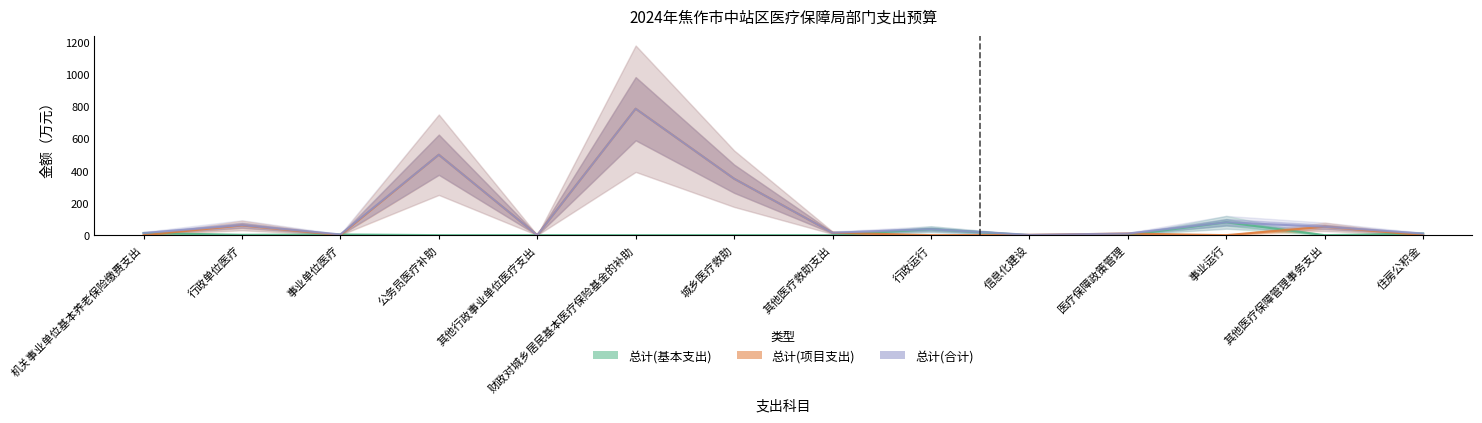

What is the label of the 10th point from the left?

信息化建设